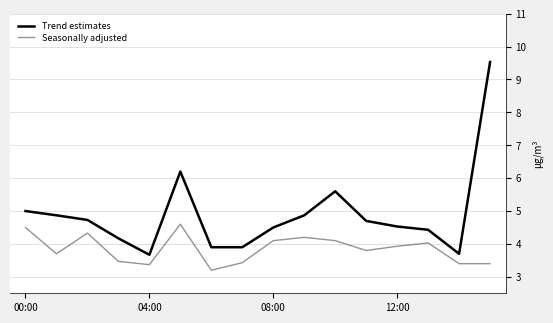

Which series has the largest range (max minus min)?

Trend estimates